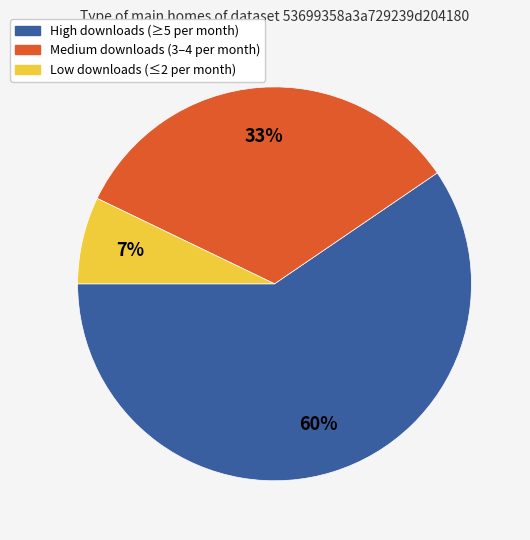

Rank the categories by value from lowest to highest.

Low downloads (≤2 per month), Medium downloads (3–4 per month), High downloads (≥5 per month)